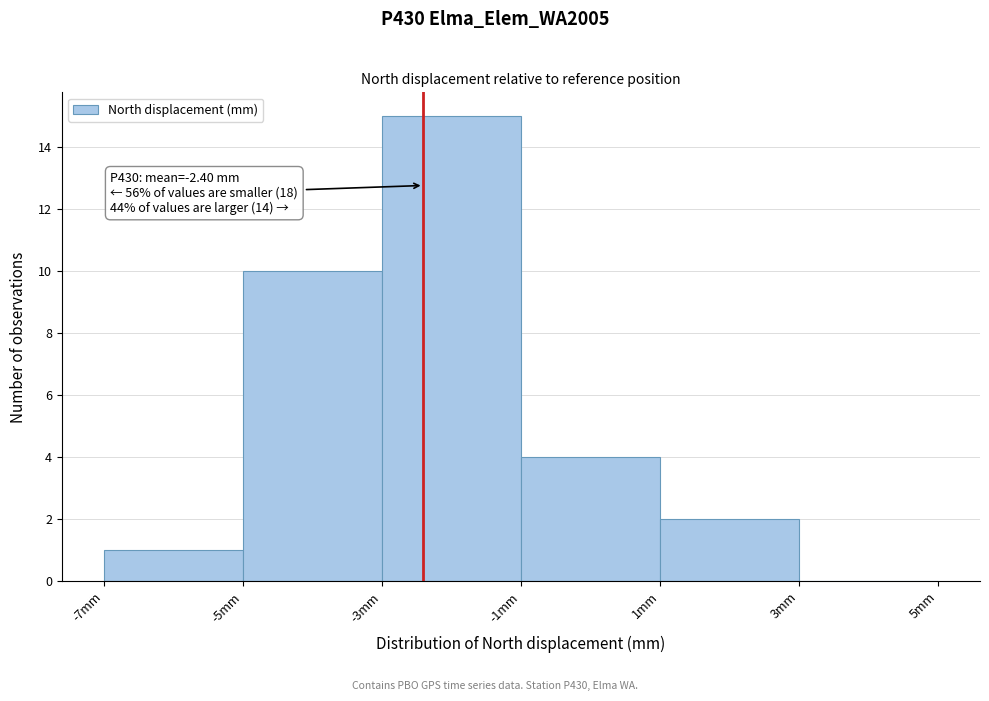

Which range on the x-axis has the tallest bar?

-3 to -1